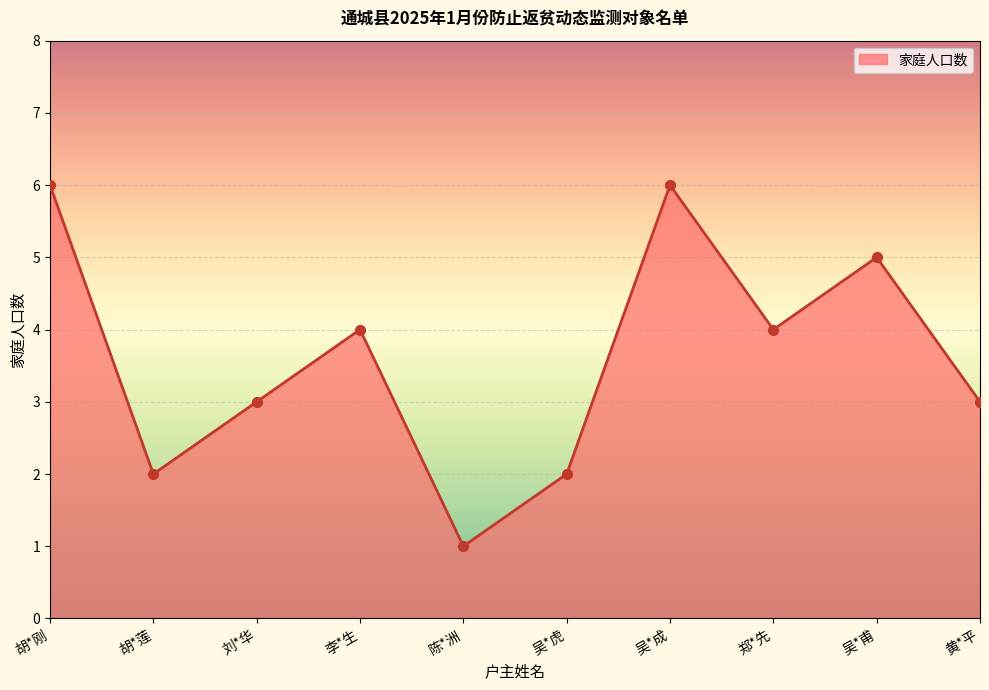

Between 吴*成 and 胡*莲, which is larger?

吴*成